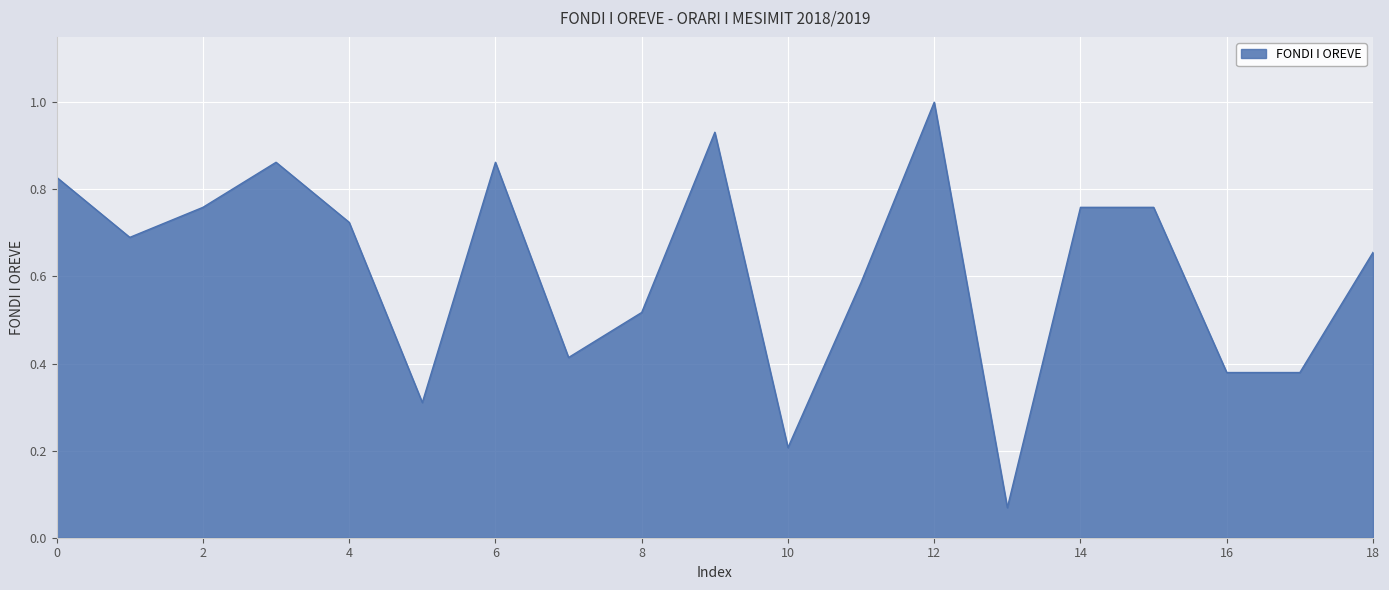

What is the maximum value shown in the chart?

1.0